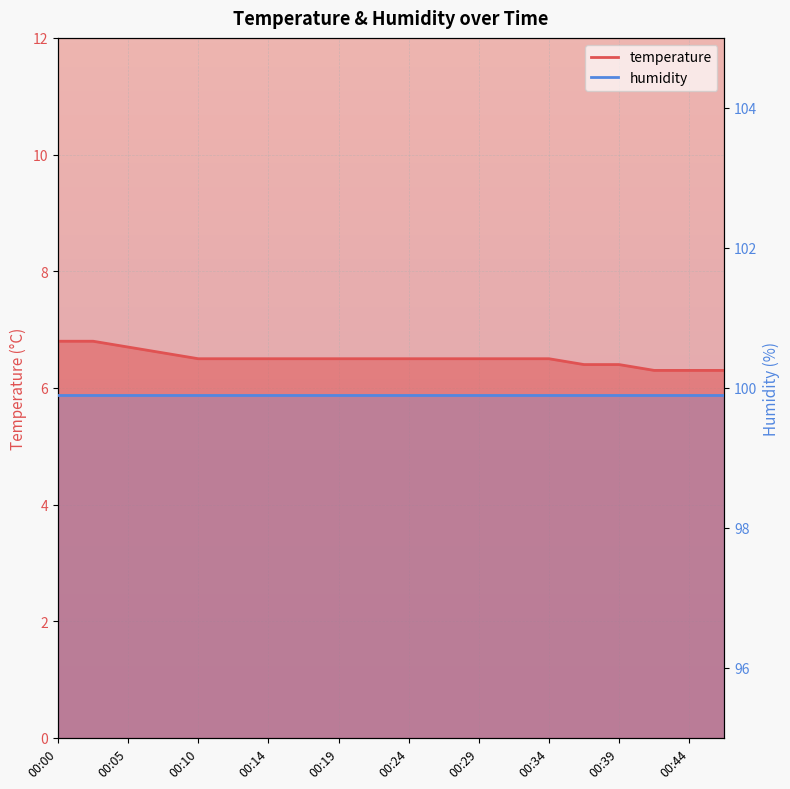

Which has a higher value, 00:44 or 00:19?

00:19